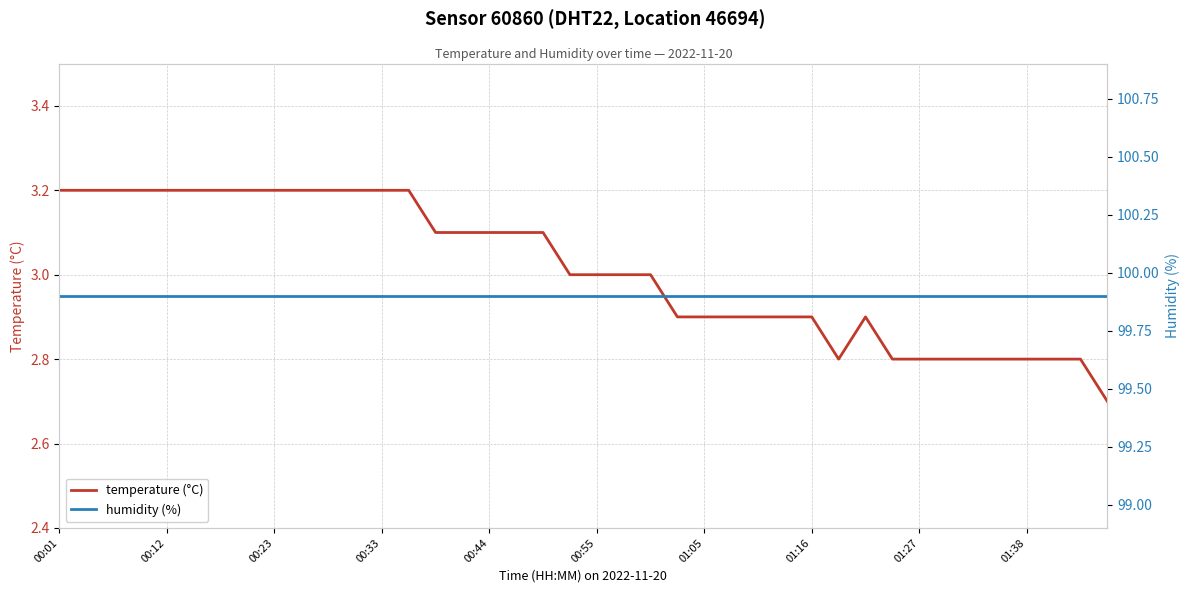

What is the minimum value shown in the chart?

2.7